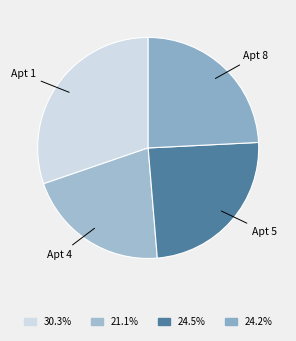

How many segments does this pie chart have?

4